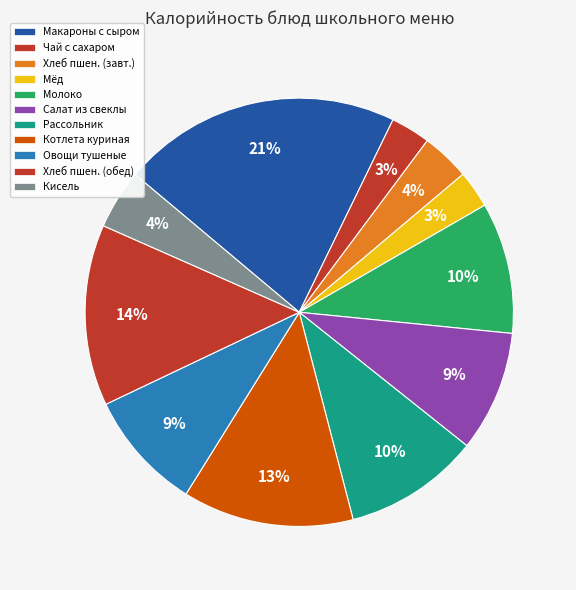

Rank the categories by value from lowest to highest.

Мёд, Чай с сахаром, Пшеничный (хлеб), Кисель, Овощи тушеные, Салат из свеклы, Молоко, Рассольник ленинградский, Котлета куриная, Пшеничный (обед), Макароны отварные с маслом и сыром